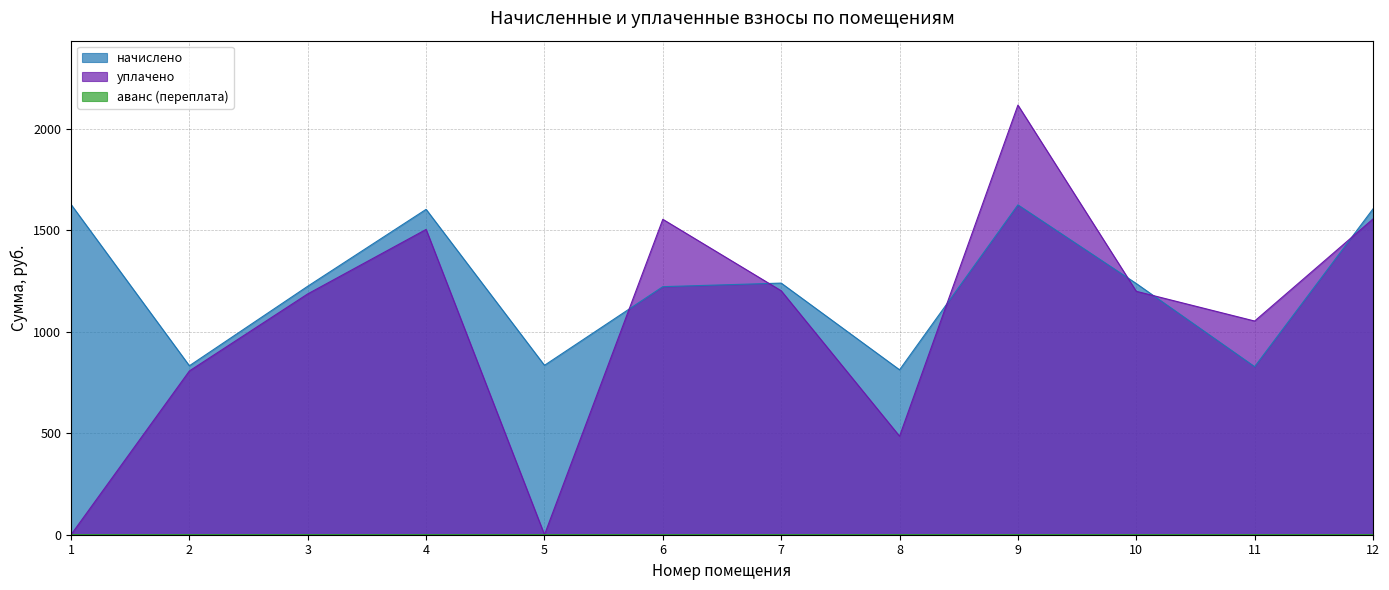

How many times do уплачено and начислено cross each other?

6